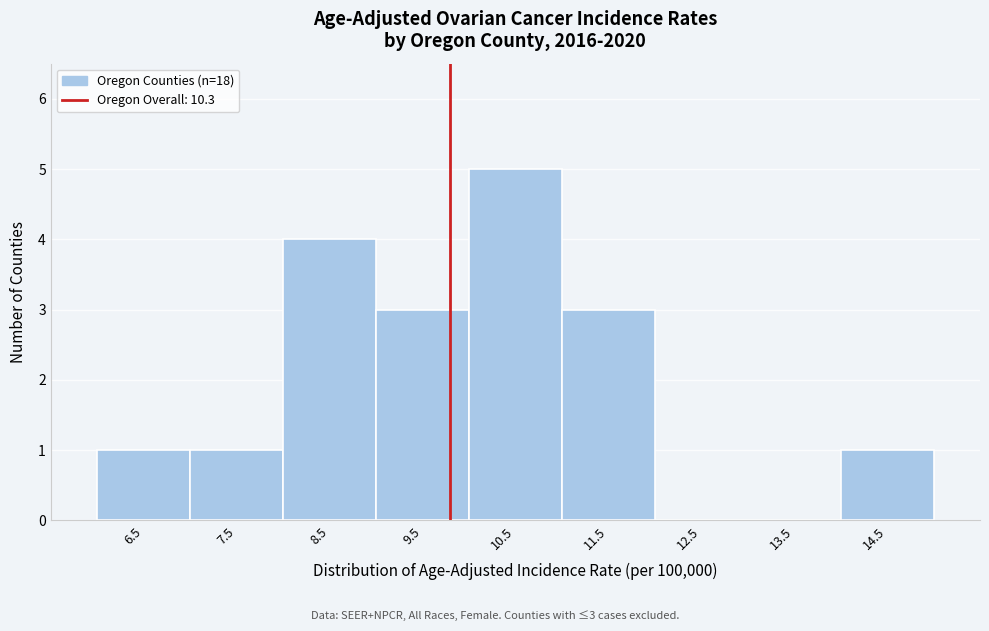

Reading right to left, list all the values displayed in this chart.

14.5=1	13.5=0	12.5=0	11.5=3	10.5=5	9.5=3	8.5=4	7.5=1	6.5=1